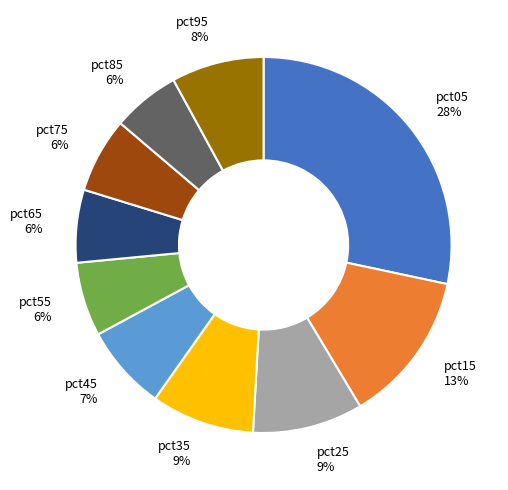

How many segments does this pie chart have?

10